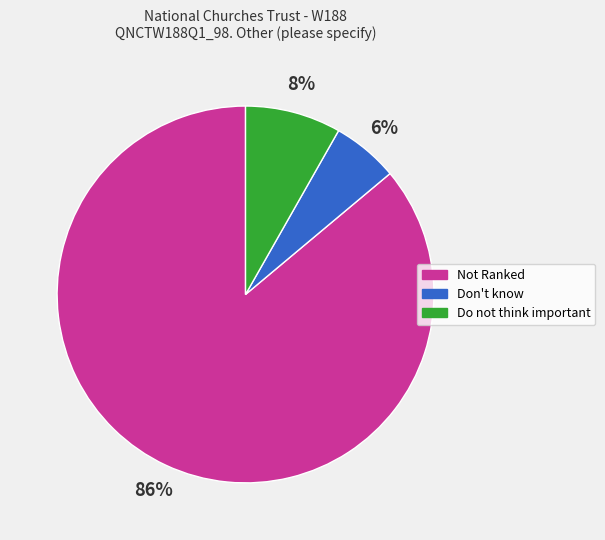

Count the number of slices in the pie.

3